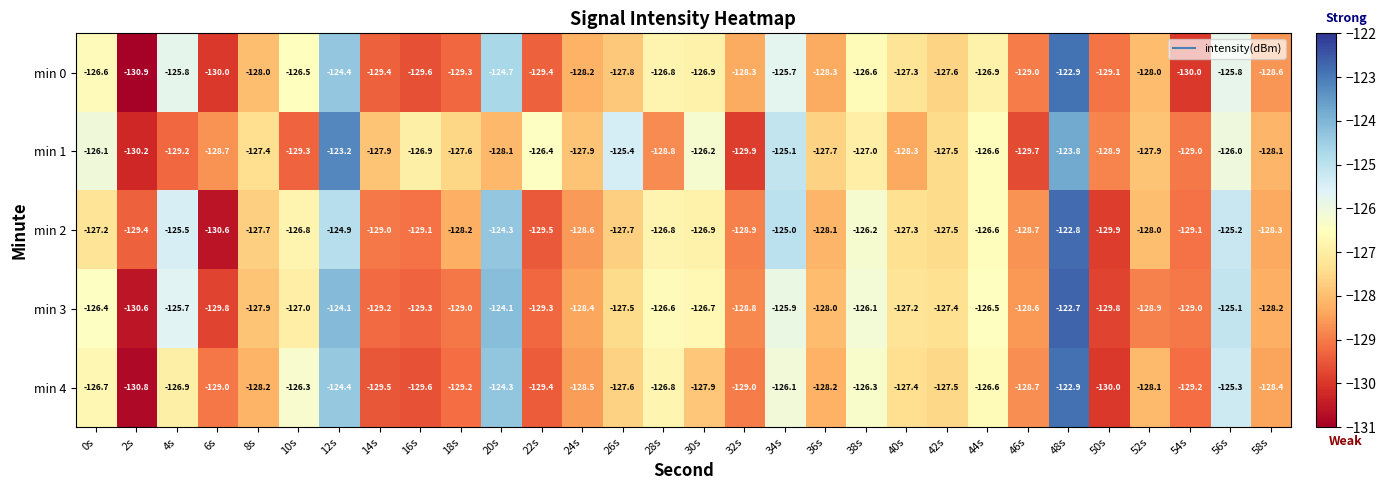

Read the min 2 value at 8s.

-127.7